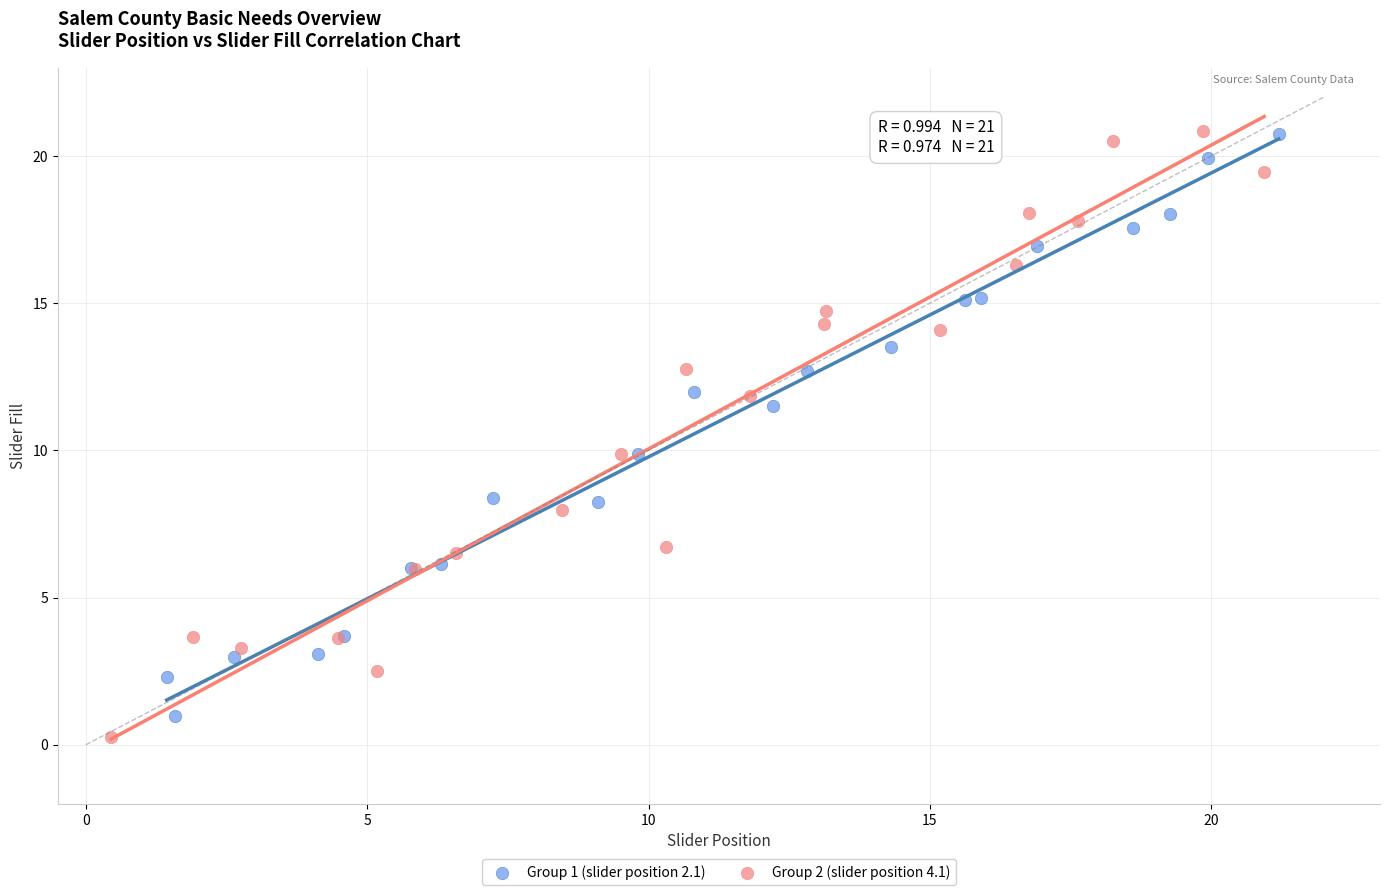

Which series has the largest Y range (max minus min)?

Group 2 (slider position 4.1)